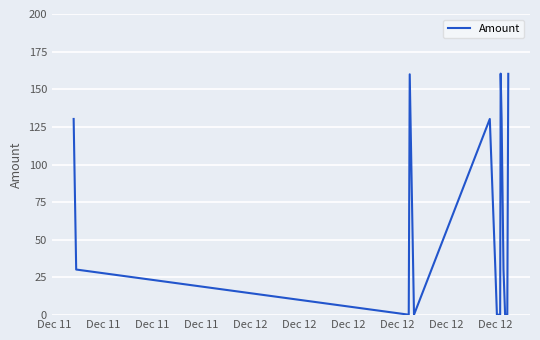

What is the greatest value displayed?

160.4